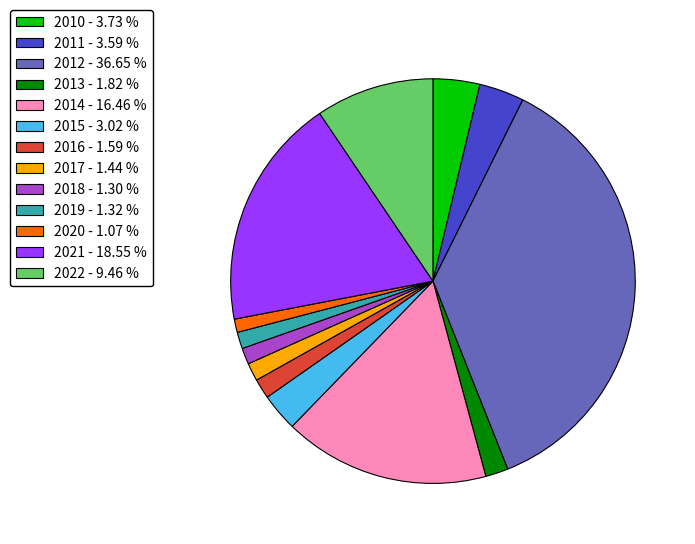

Combined, do 2021 - 18.55 % and 2022 - 9.46 % account for over 50%?

No